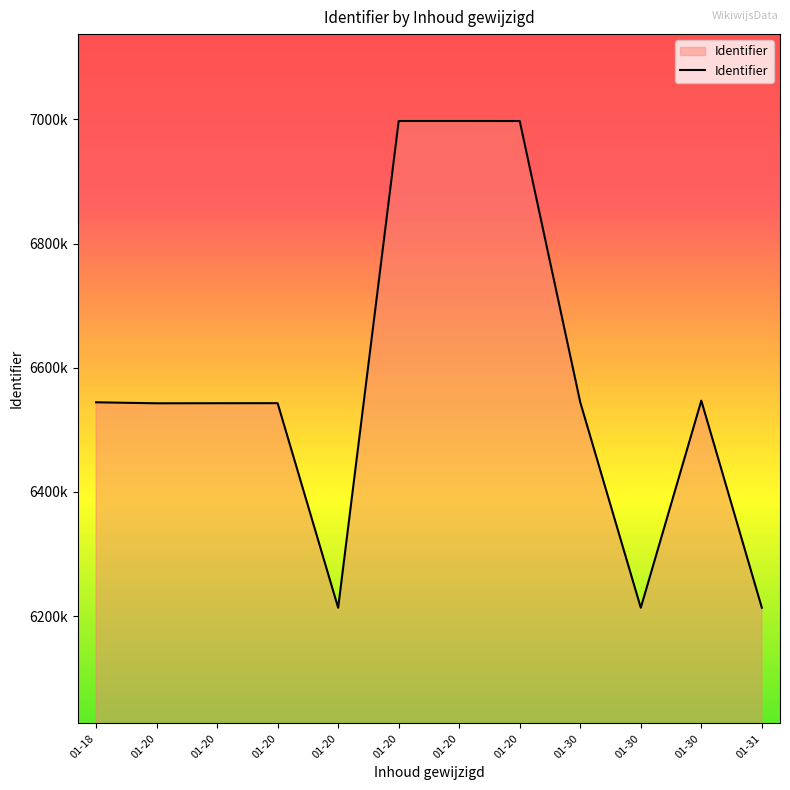

Reading right to left, extract all data points from this chart.

01-31=6213460	01-30=6546979	01-30=6213457	01-30=6544317	01-20=6997328	01-20=6997348	01-20=6997345	01-20=6213464	01-20=6542927	01-20=6542843	01-20=6542720	01-18=6544333